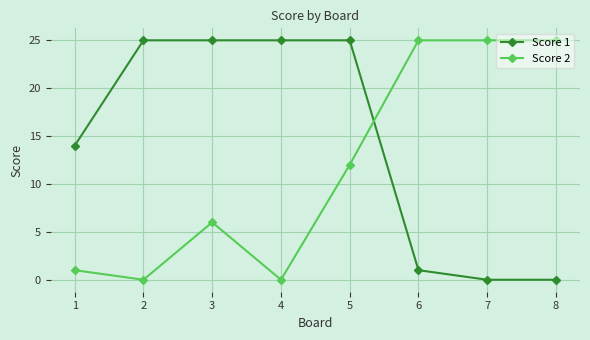

Between 3 and 7, which series saw the biggest shift?

Score 1